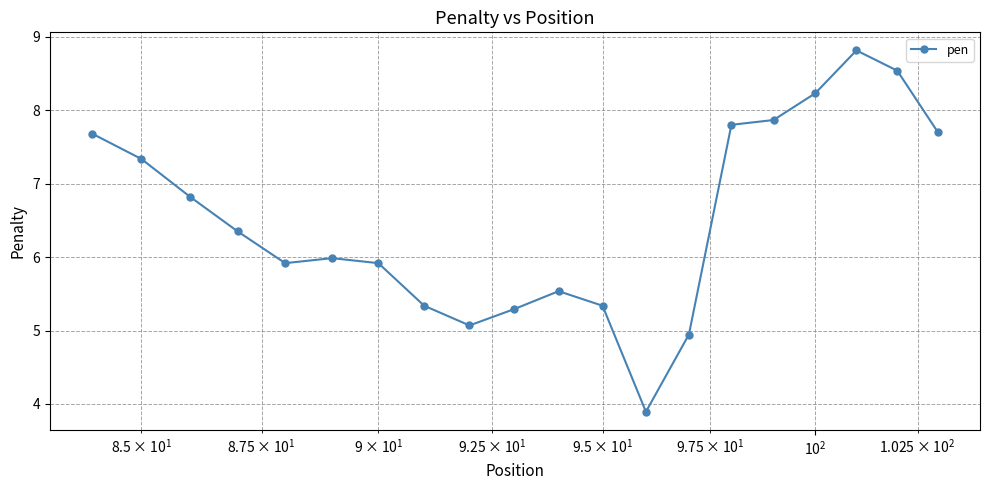

What is the difference between the maximum and second lowest values?

3.9